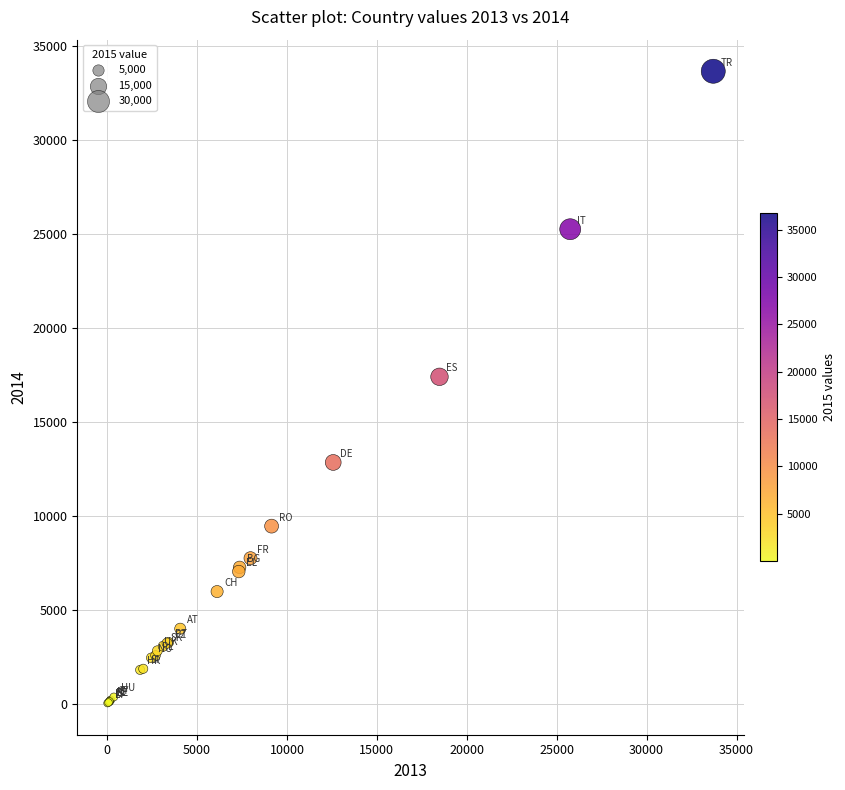

What Y value in the scatter plot is closest to 16836?

17389